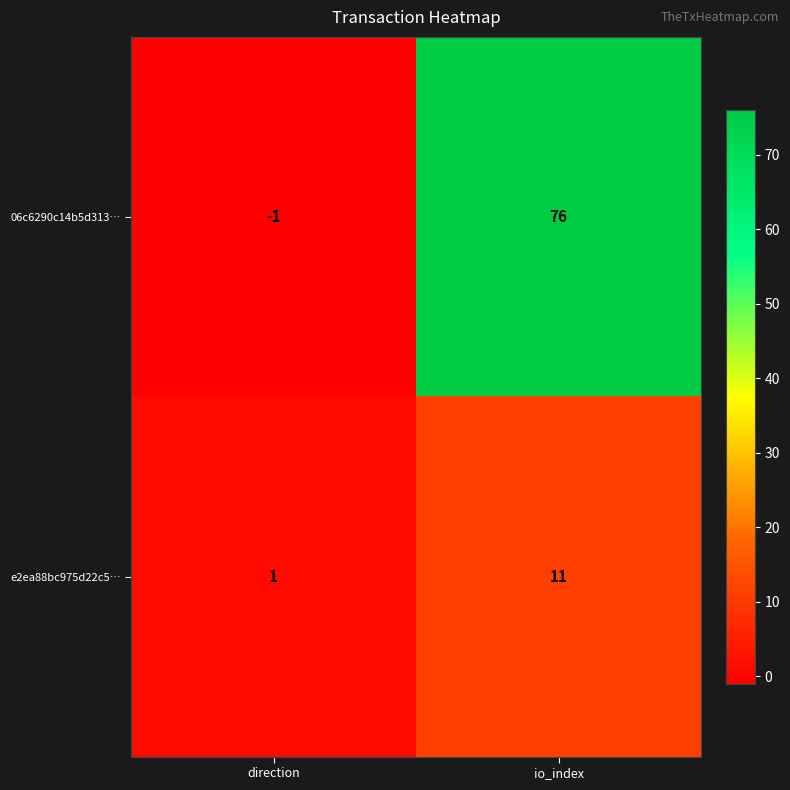

Reading left to right, extract all data points from this chart.

06c6290c14b5d313…: -1	76
e2ea88bc975d22c5…: 1	11